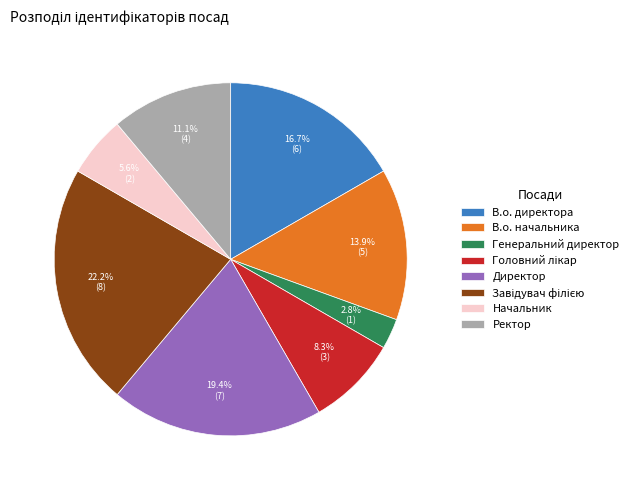

What percentage is the Генеральний директор slice, to the nearest percent?

3%